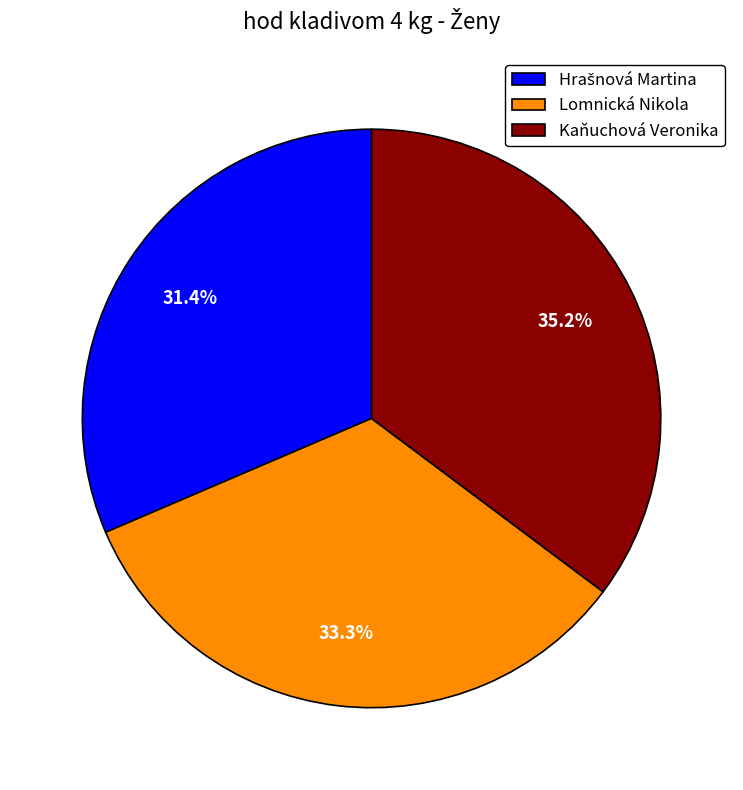

Between Kaňuchová Veronika and Lomnická Nikola, which is larger?

Kaňuchová Veronika